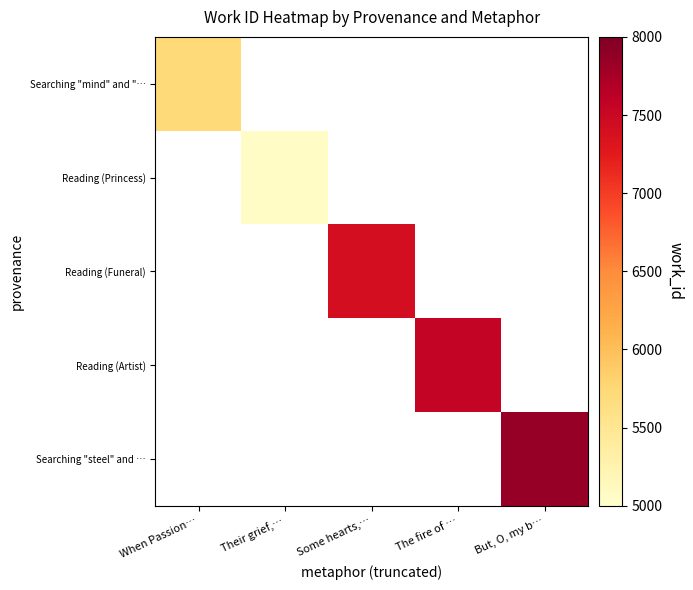

How many data points does each series have?

5